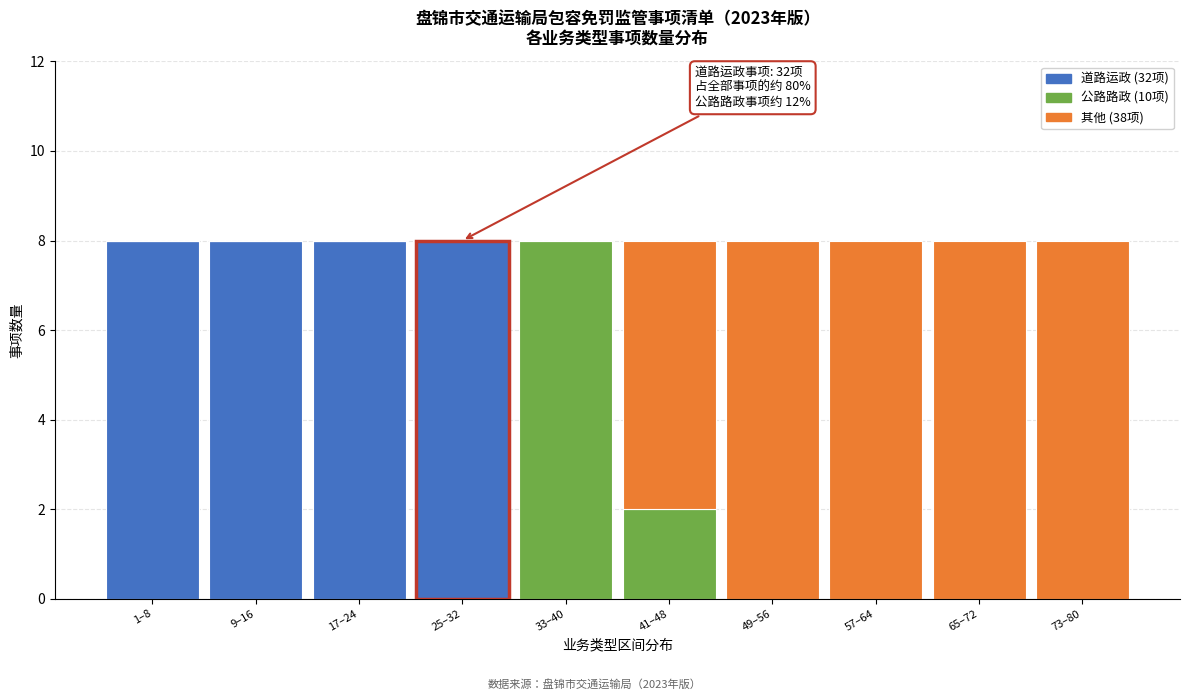

Reading left to right, what are the values for 道路运政?

1–8=8	9–16=8	17–24=8	25–32=8	33–40=0	41–48=0	49–56=0	57–64=0	65–72=0	73–80=0